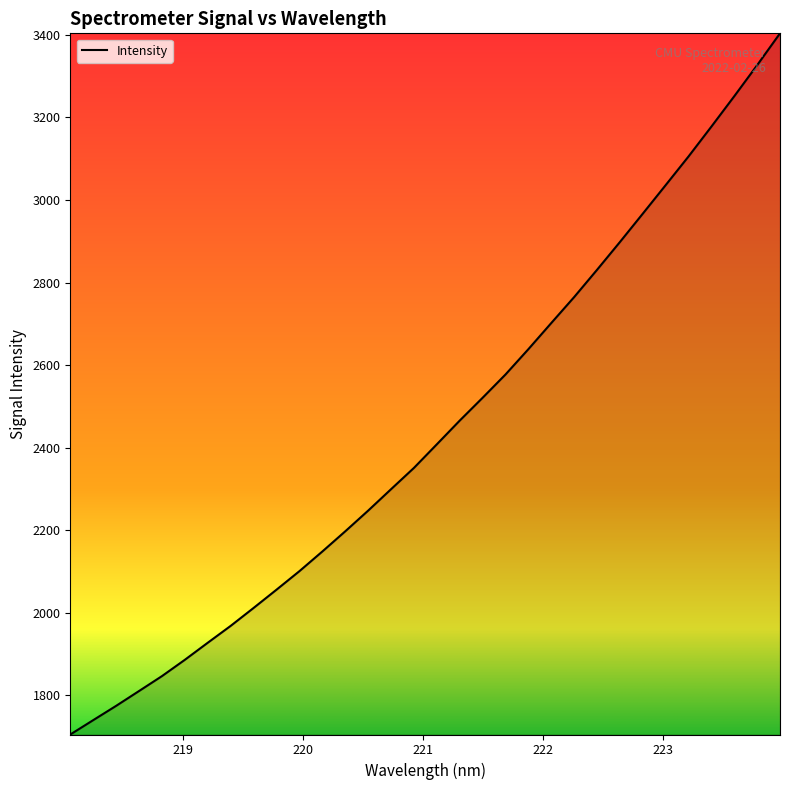

What is the greatest value displayed?

3403.4